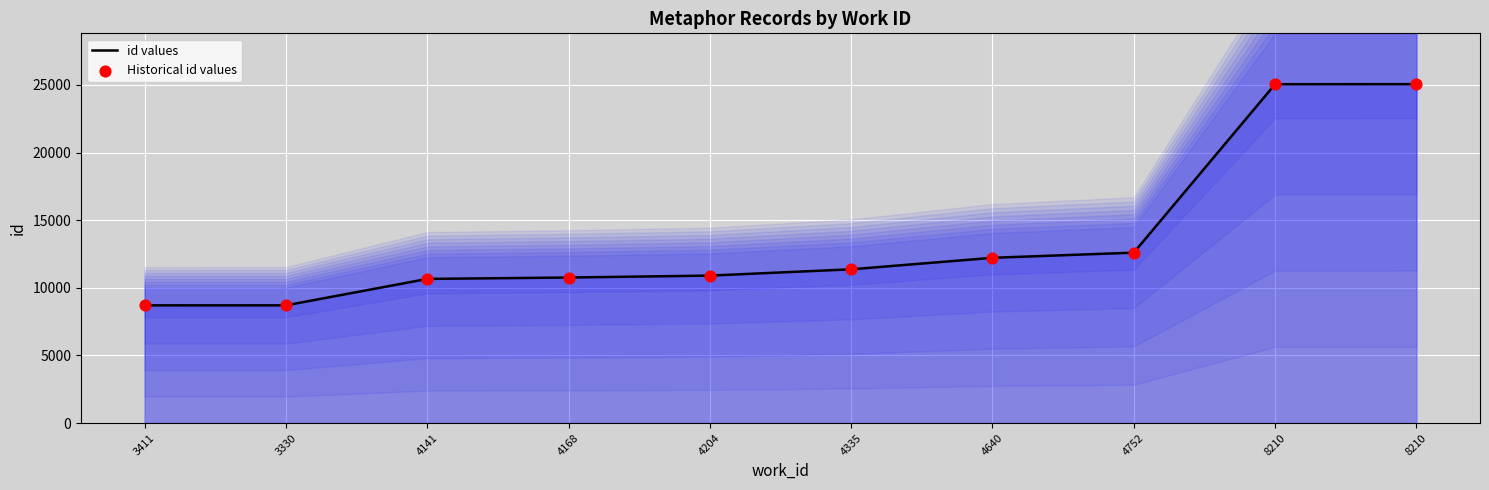

At which category is the sum across all series the highest?

8210